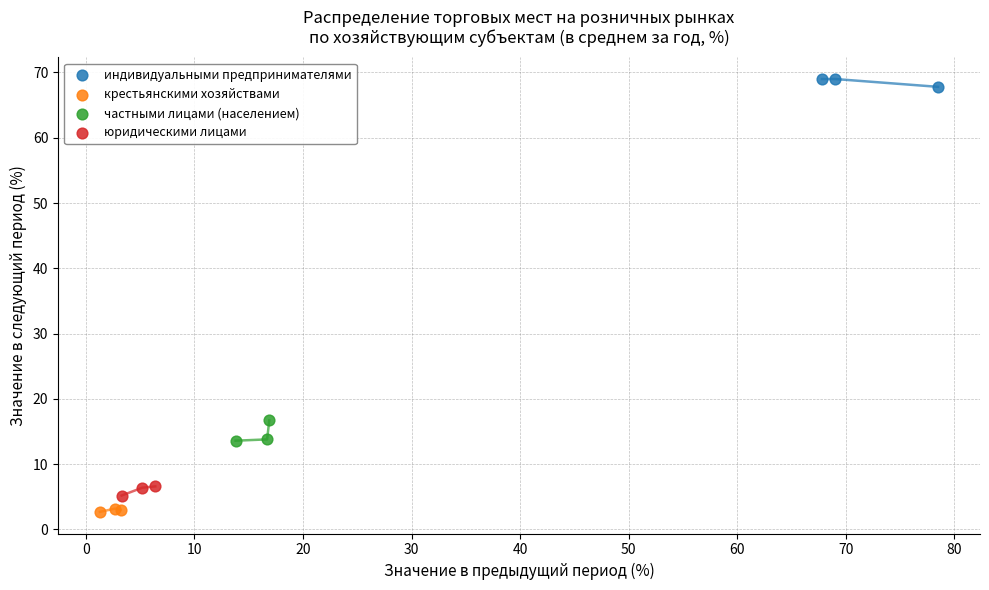

Which series contains the highest Y value?

индивидуальными предпринимателями